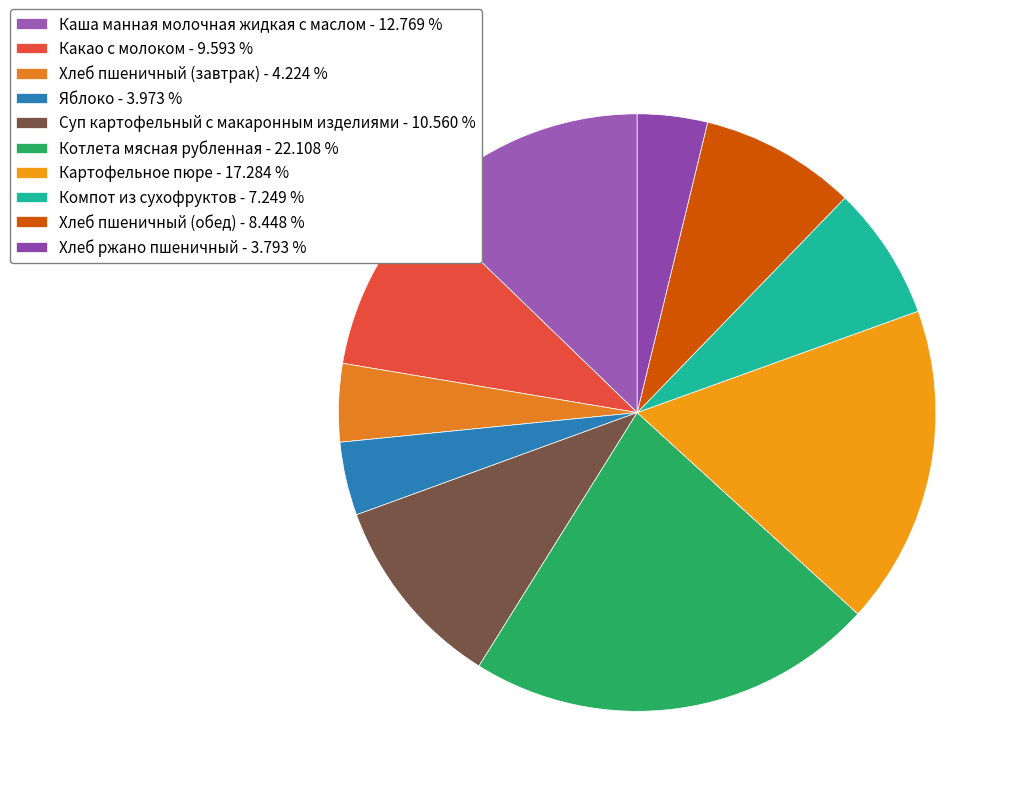

What is the total percentage of Яблоко and Хлеб пшеничный (обед)?

12.4%